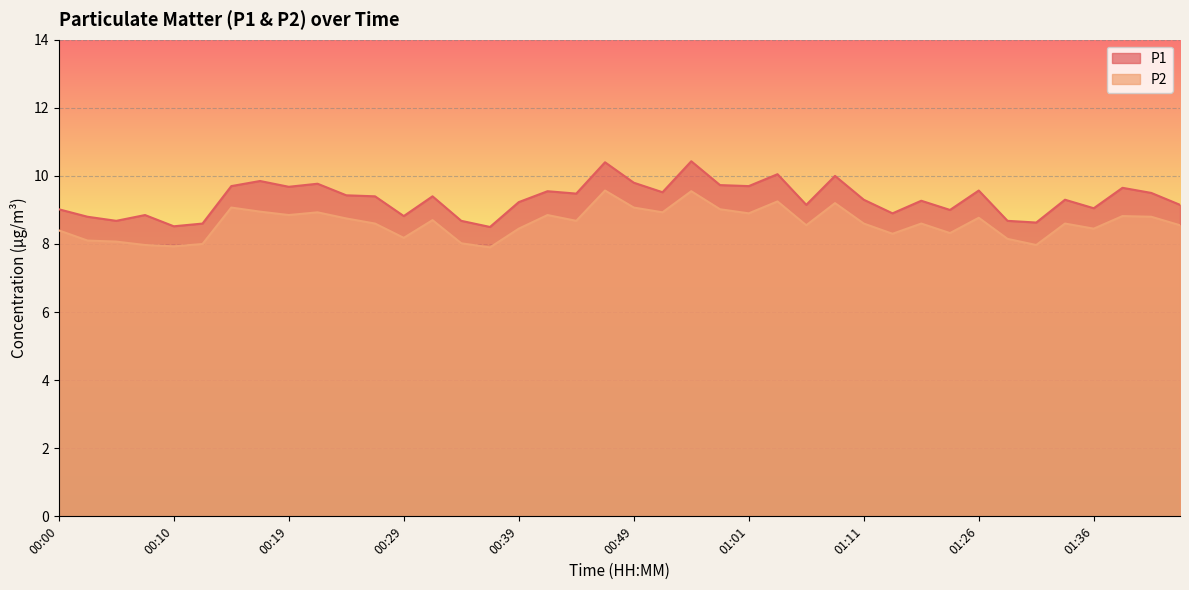

What is the label of the 15th point from the left?

00:34